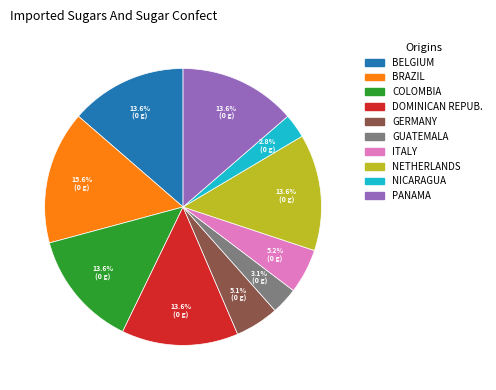

Does any single category account for the majority?

No